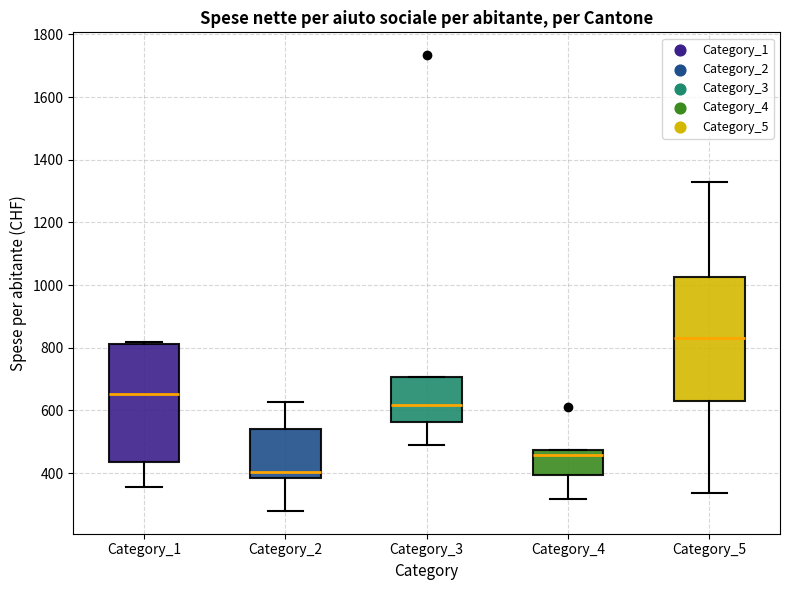

Which box has the highest median line?

Category_5